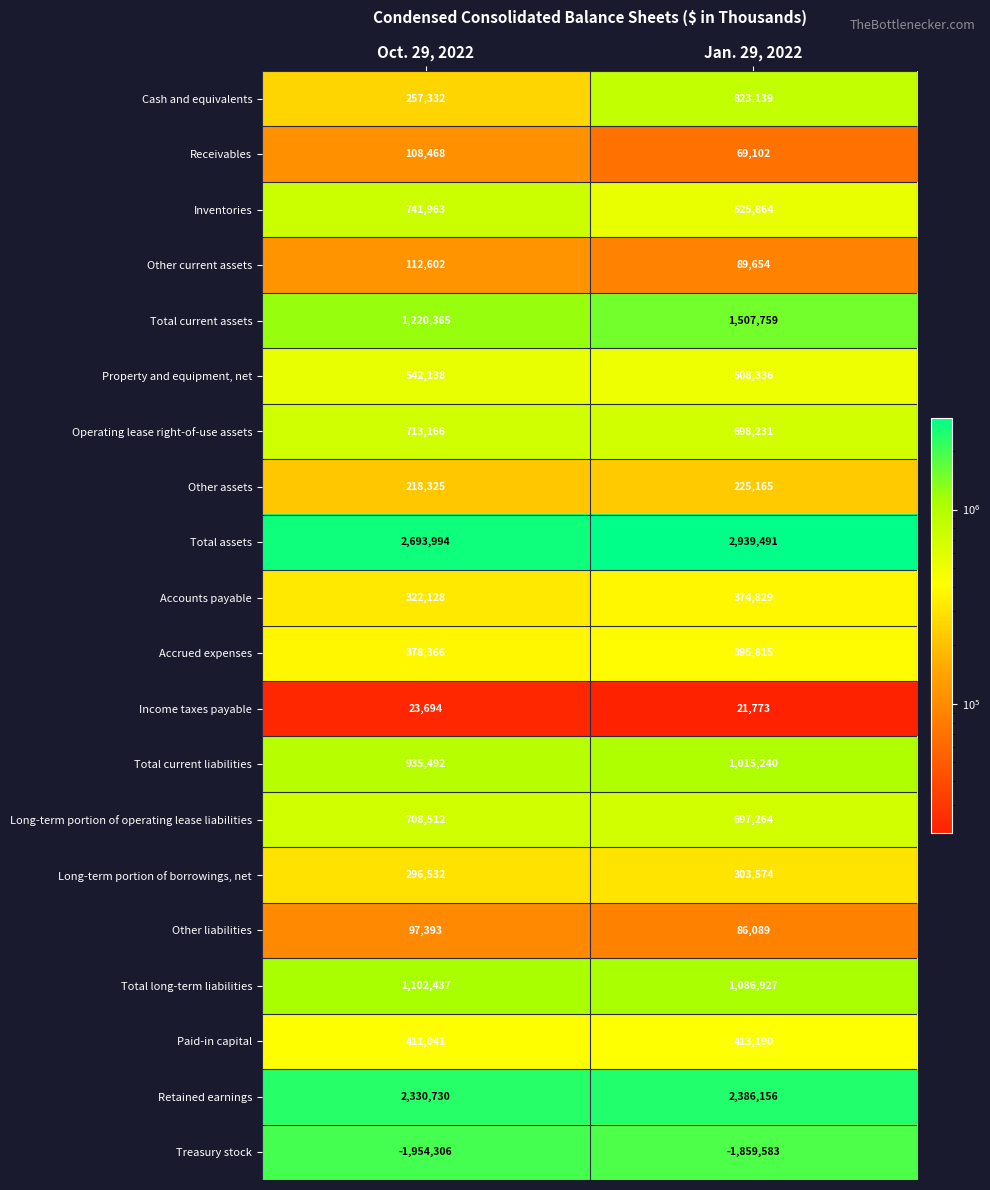

What is the difference between the maximum and minimum values in the Long-term portion of operating lease liabilities series?

11248